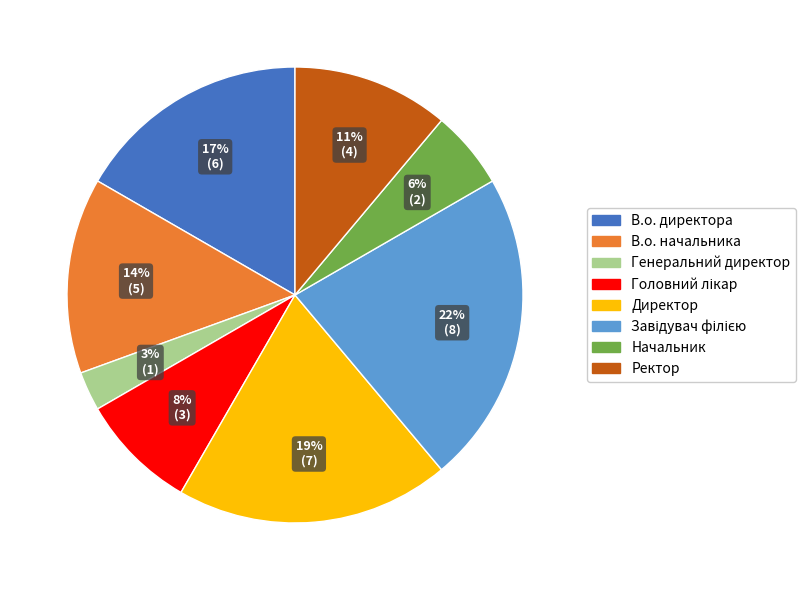

To the nearest percent, what is the combined percentage of Ректор and Начальник?

17%